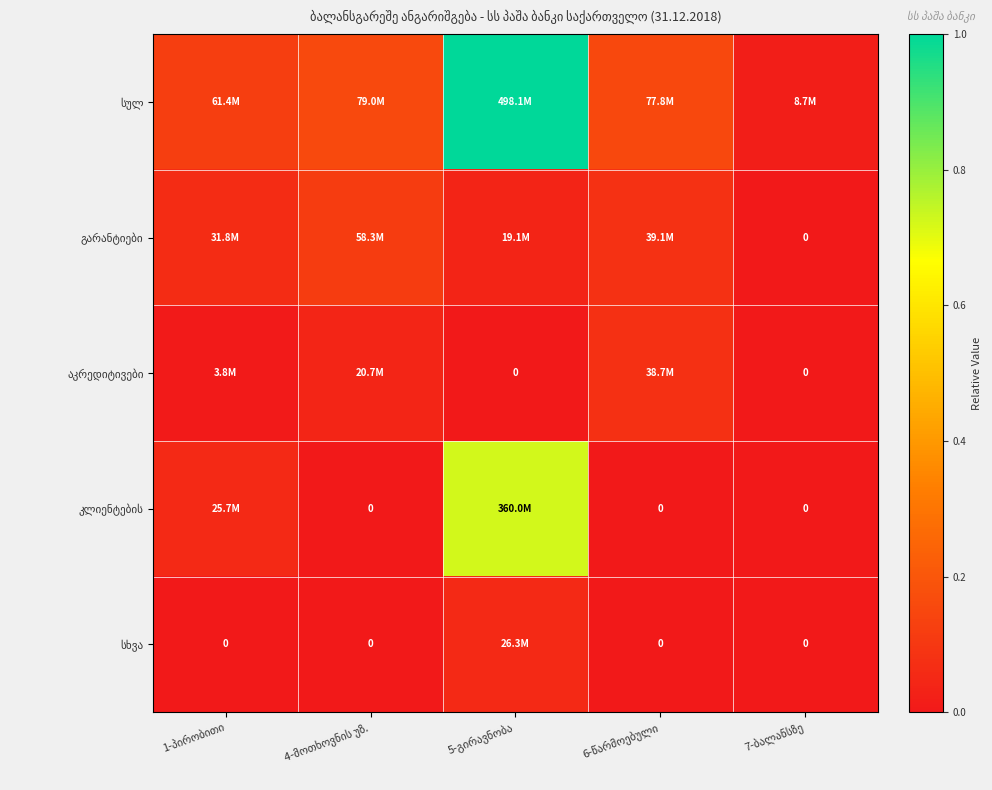

List the series in order of their peak value, lowest first.

სხვა, აკრედიტივები, გარანტიები, კლიენტების, სულ